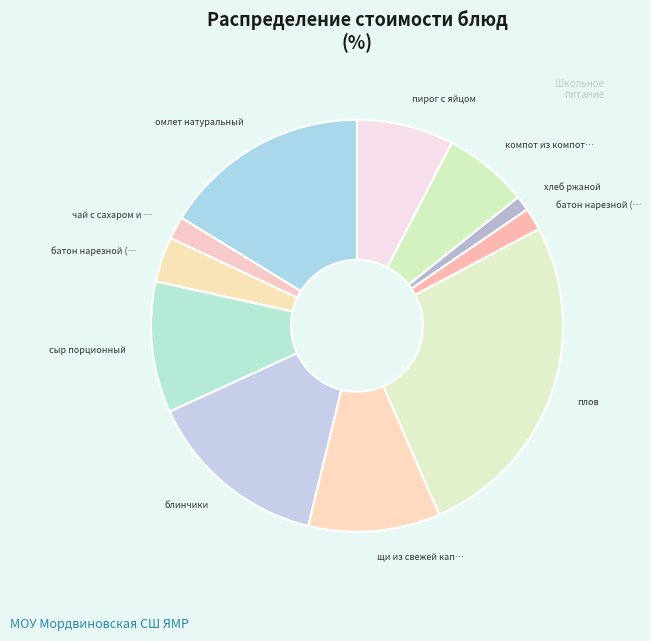

How many slices are in this pie chart?

11